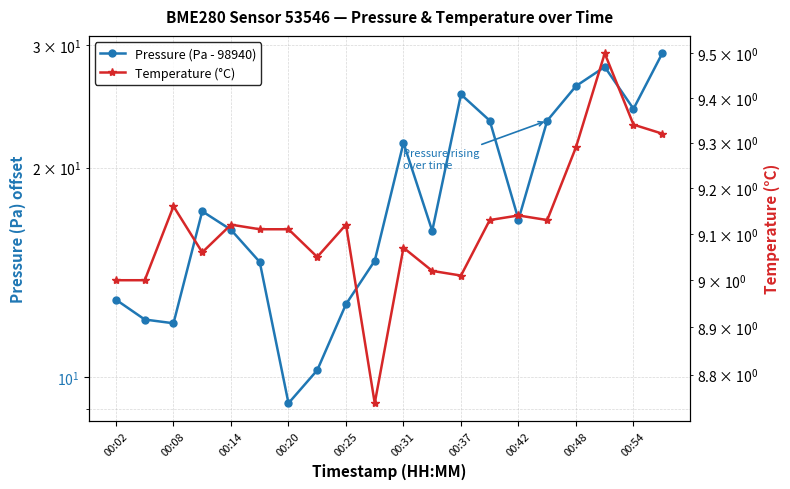

What is the difference between the maximum and minimum values in the Pressure (Pa - 98940) series?

20.1